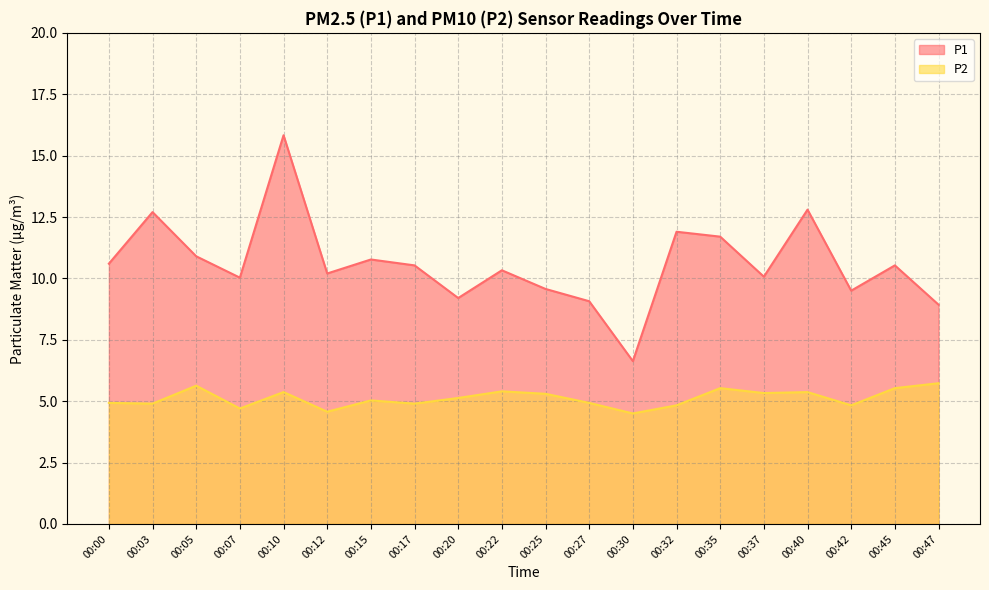

True or false: P2 and P1 intersect in this chart.

False